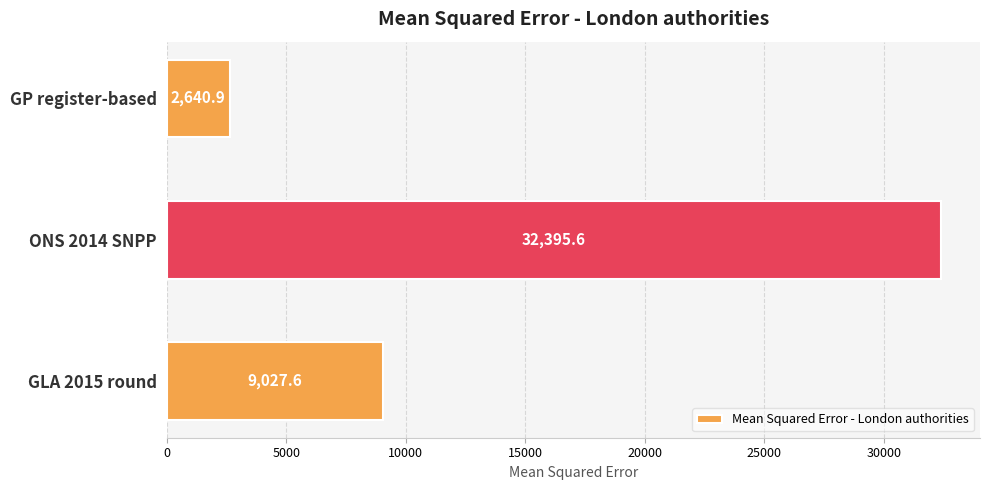

What position from the top is GP register-based?

1